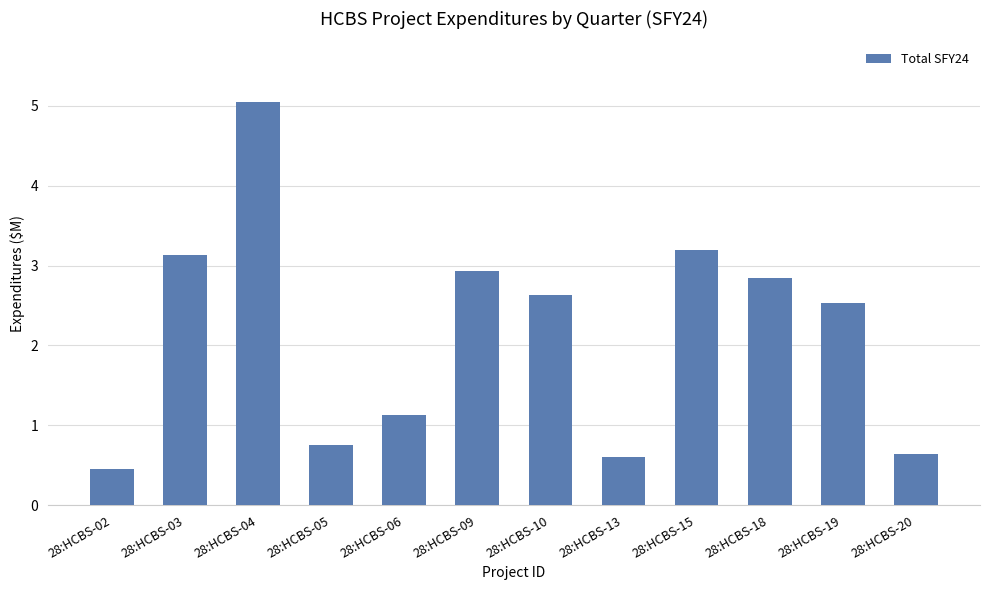

What is the minimum value shown in the chart?

0.5